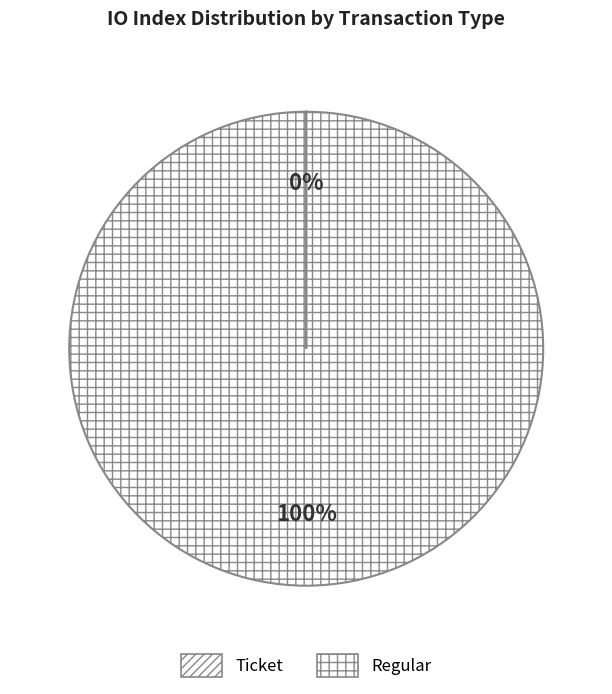

How many segments does this pie chart have?

2